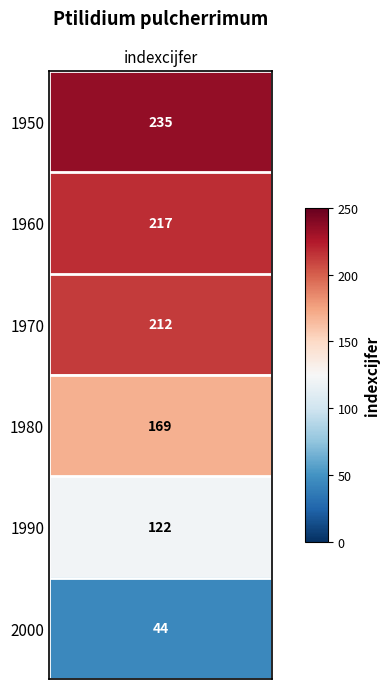

Which category has the highest value across all series?

1950